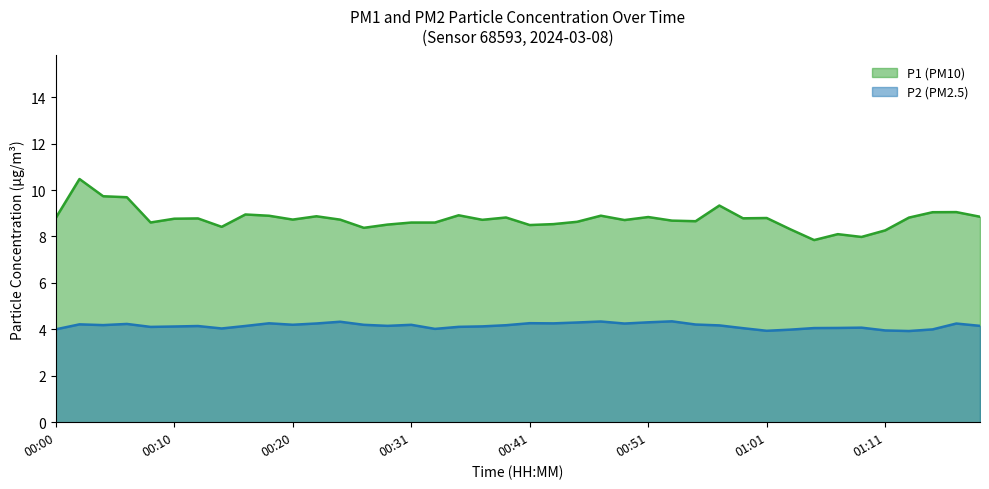

Rank the series by their average value, from lowest to highest.

P2, P1